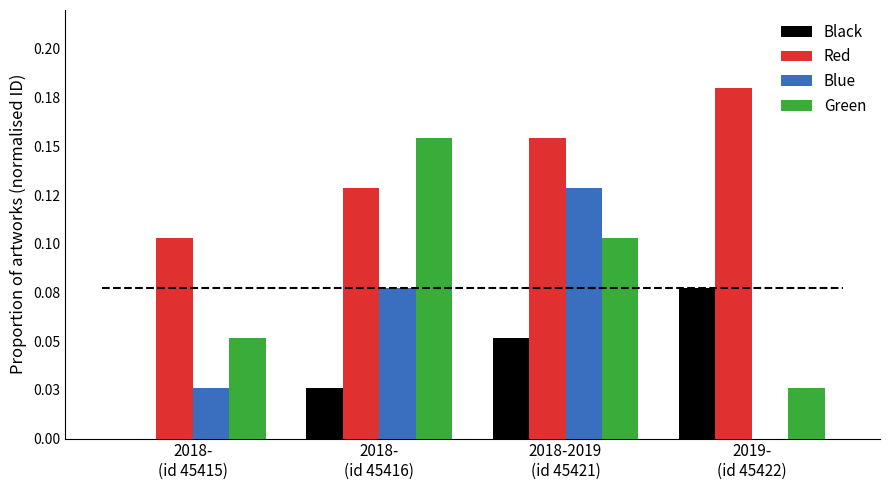

Rank the series by their average value, from lowest to highest.

Black, Blue, Green, Red